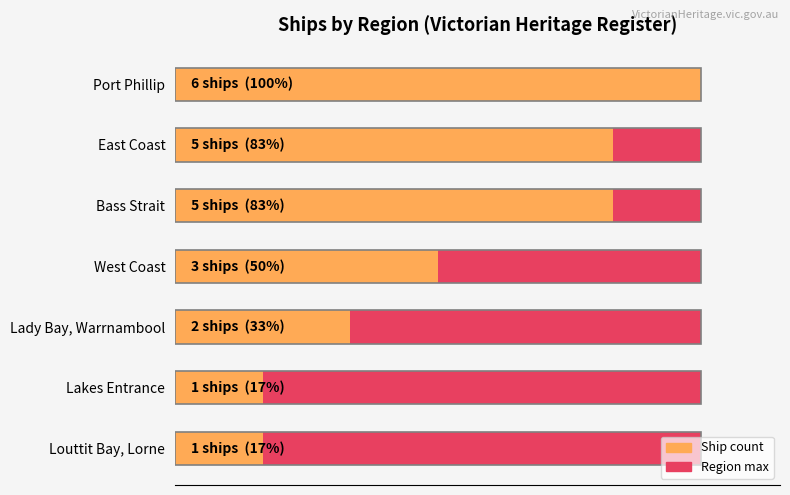

List the series in order of their peak value, highest first.

Ship count, Maximum count (region)